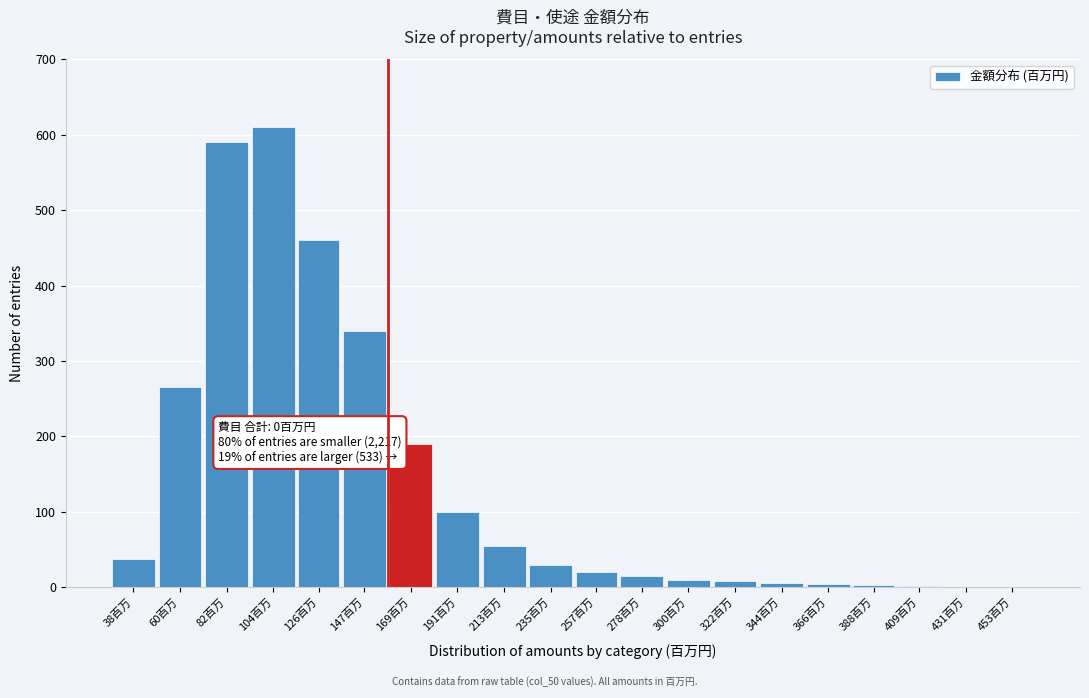

What is the greatest value displayed?

610